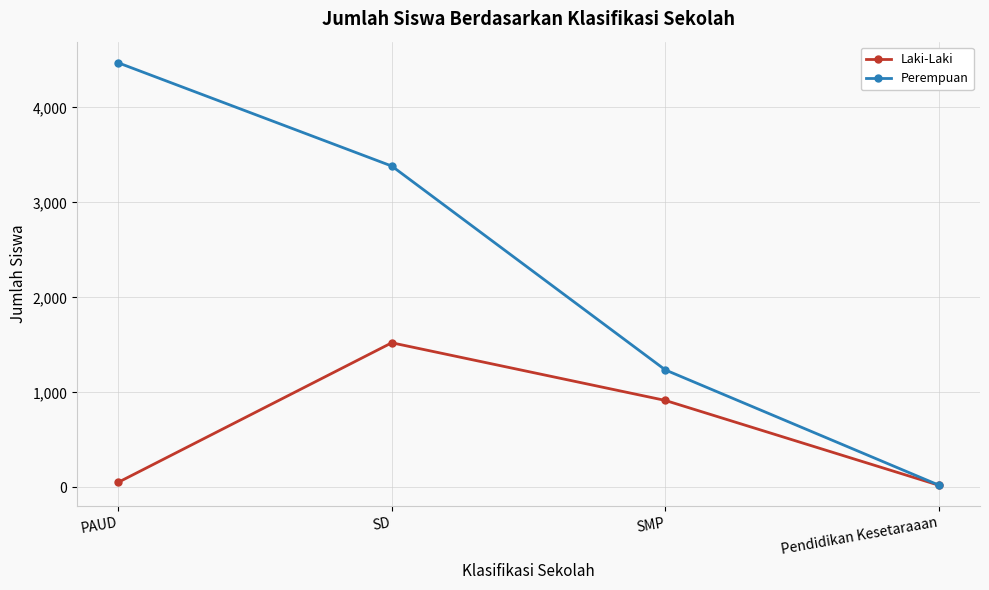

Is the value of Laki-Laki at PAUD greater than the value of Perempuan at SMP?

No